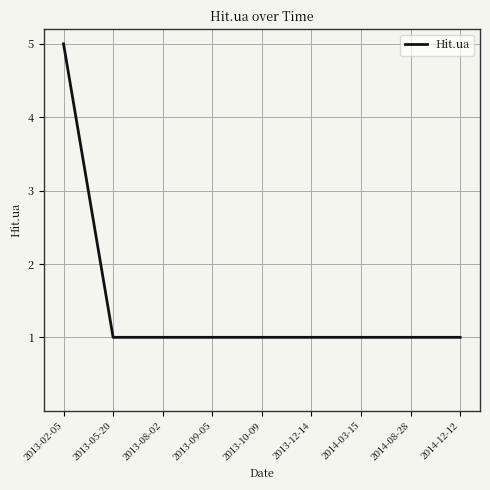

What is the ratio of the value at 2013-08-02 to the value at 2014-08-28?

1.0